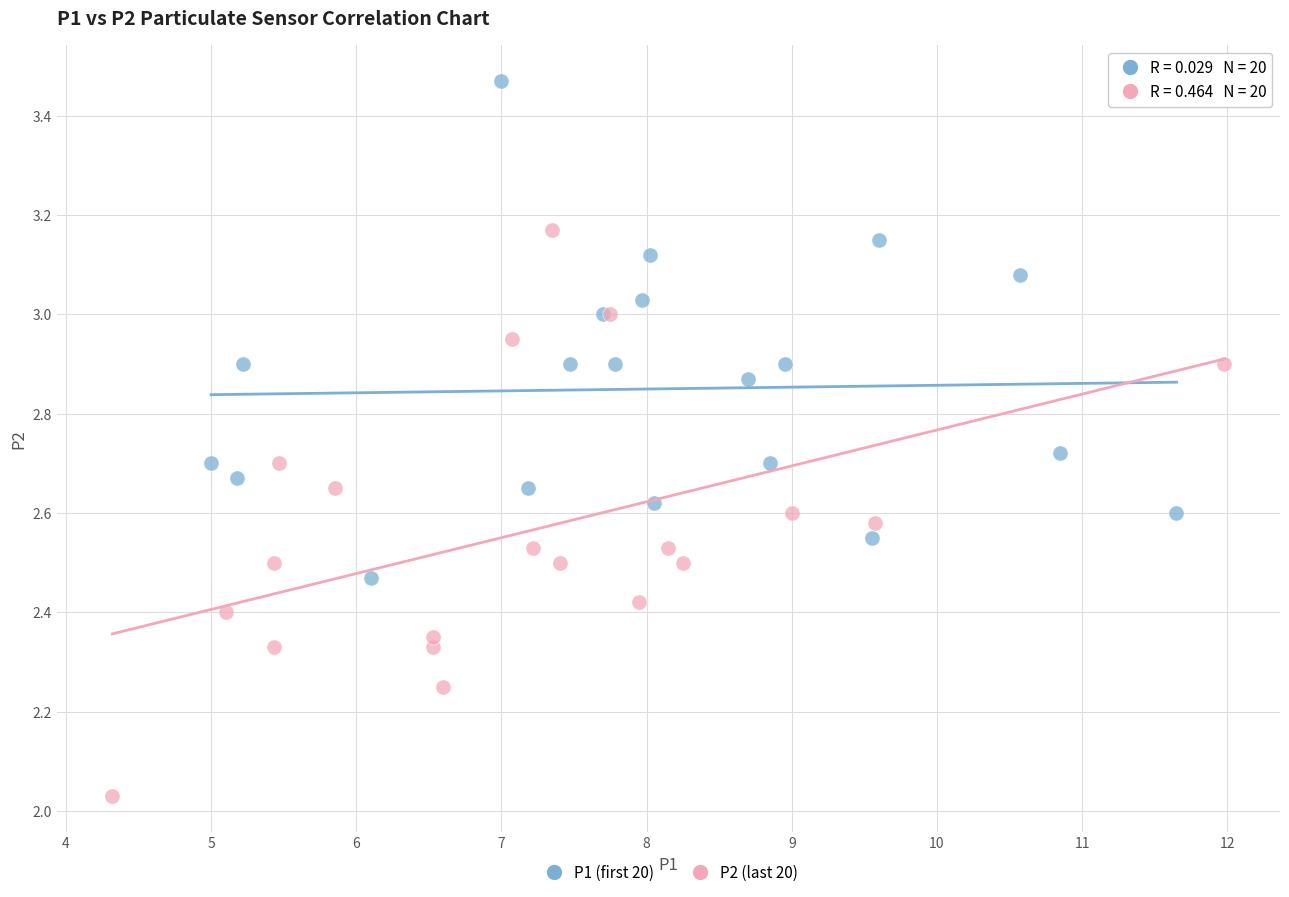

Which series has the widest spread of Y values?

P2 (last 20)